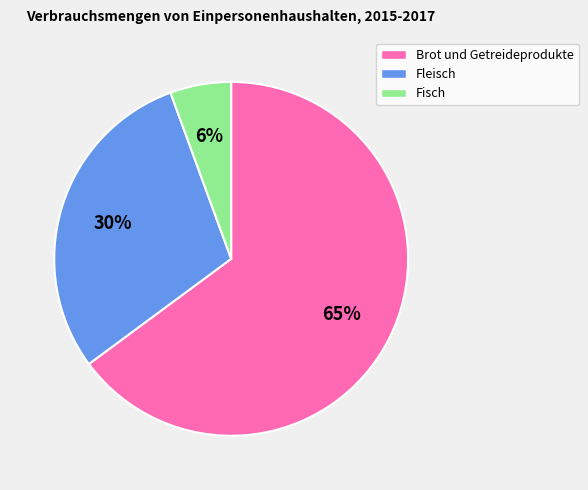

Do Brot und Getreideprodukte and Fisch together represent more than half of the pie?

Yes